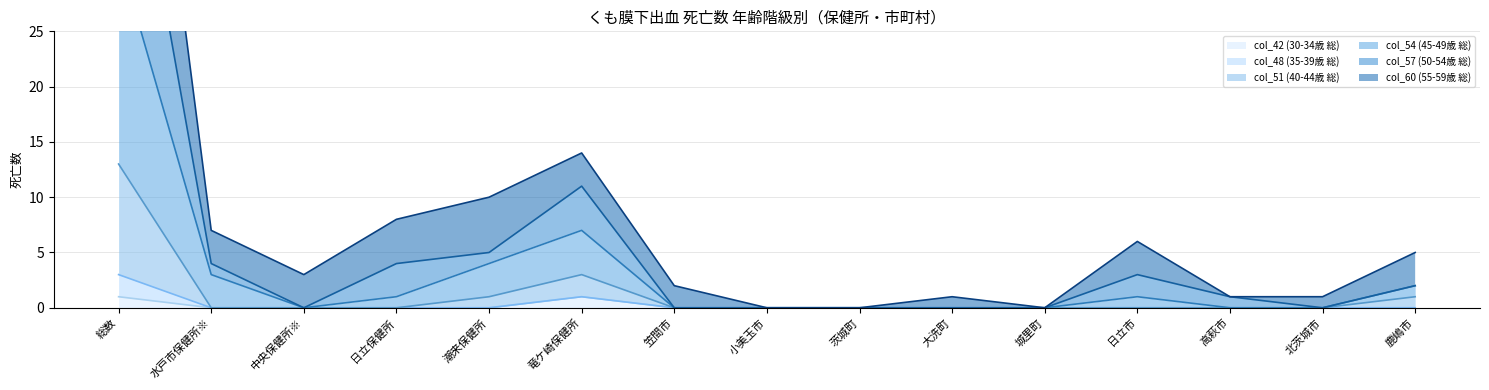

The value of col_60 (55-59歳 総) at 北茨城市 is 1. True or false?

True